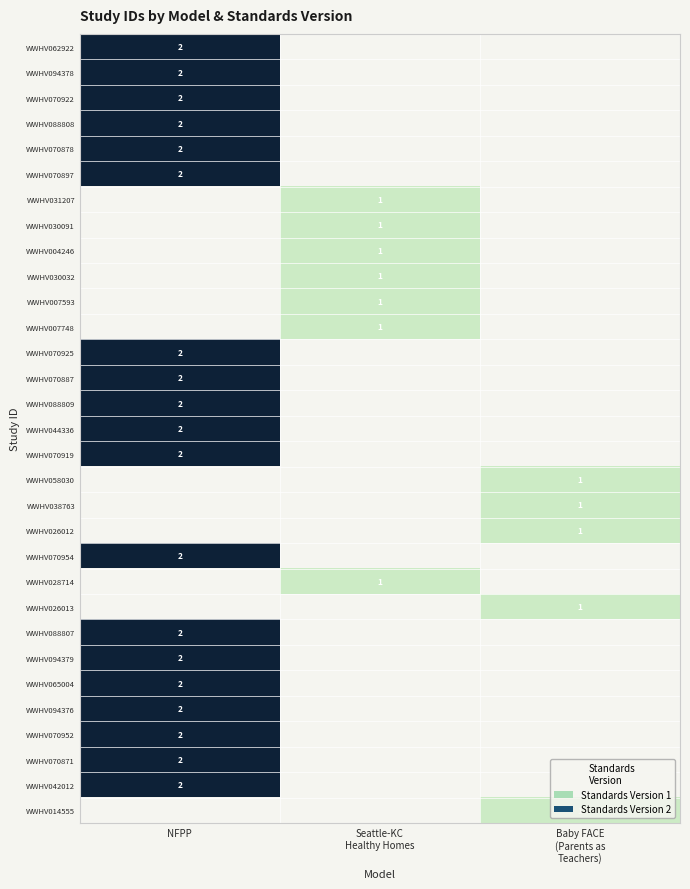

How many data points does each series have?

3